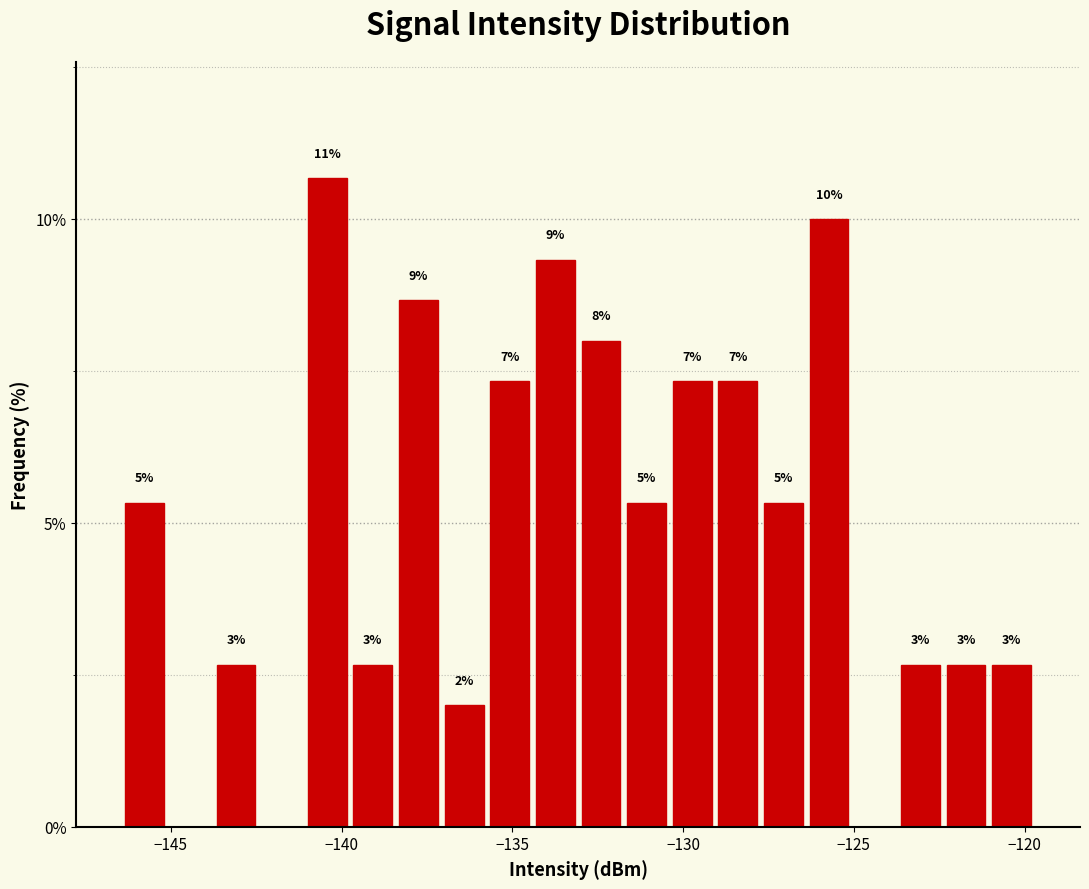

Read against the x-axis, roughly where is the centre of the tallest bar?

-140.5